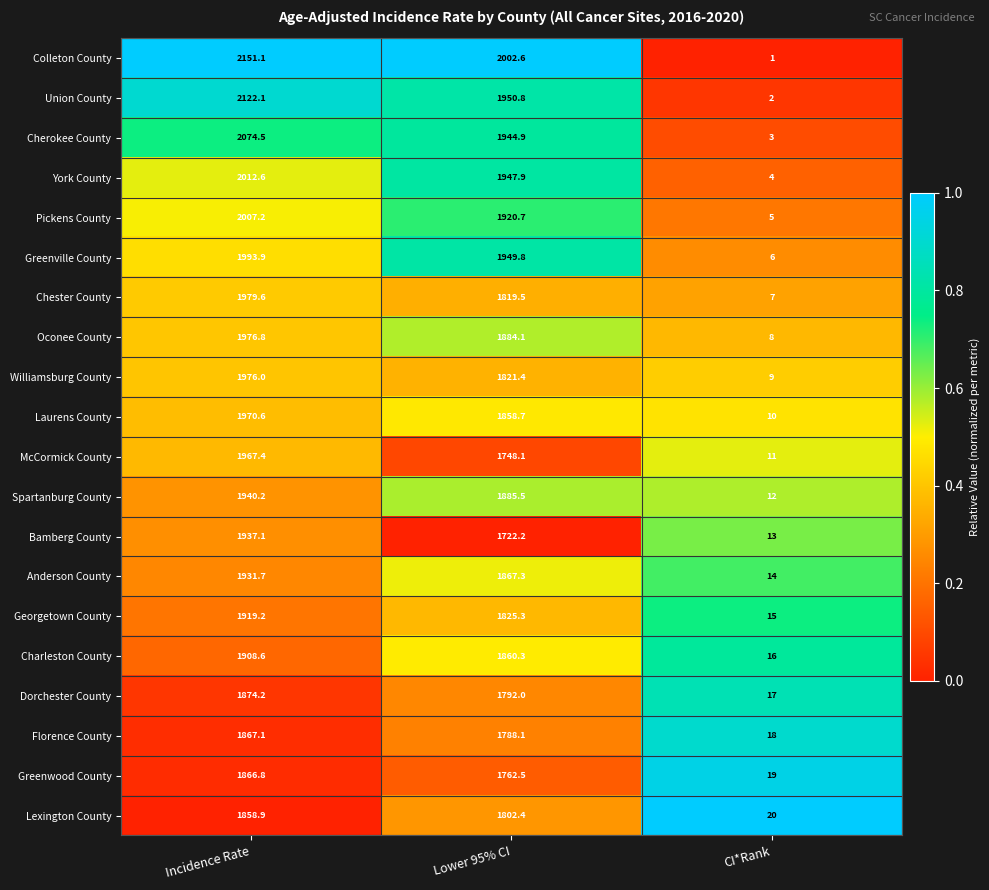

What is the sum of the Anderson County values at Incidence Rate and Lower 95% CI?

3799.0